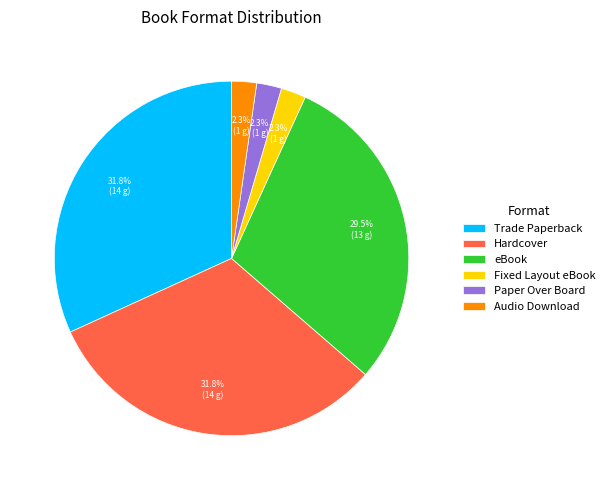

To the nearest percent, what is the average slice percentage?

17%